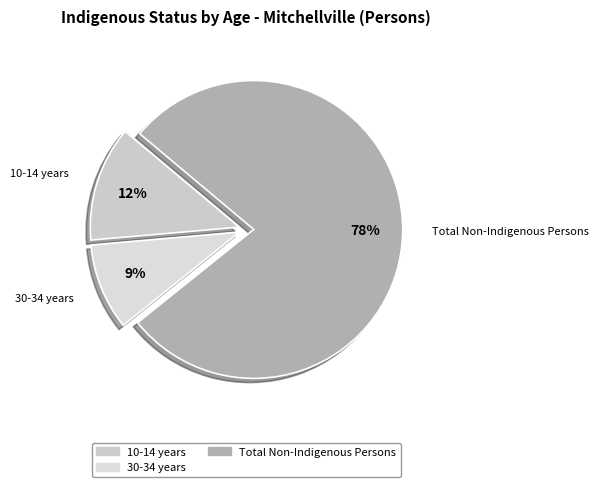

Which category accounts for the majority?

Total Non-Indigenous Persons